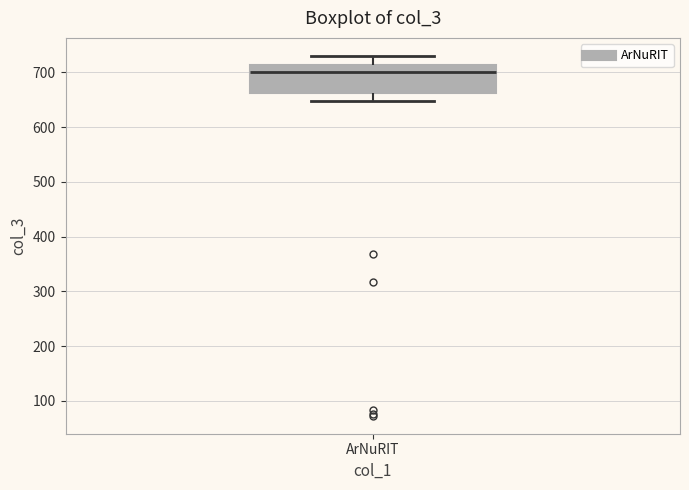

Where is the upper edge of the box for ArNuRIT on the y-axis? The values are not printed on the chart, so give them approximately, as read against the axis.

710